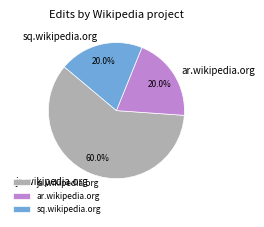

Do sq.wikipedia.org and ja.wikipedia.org together represent more than half of the pie?

Yes